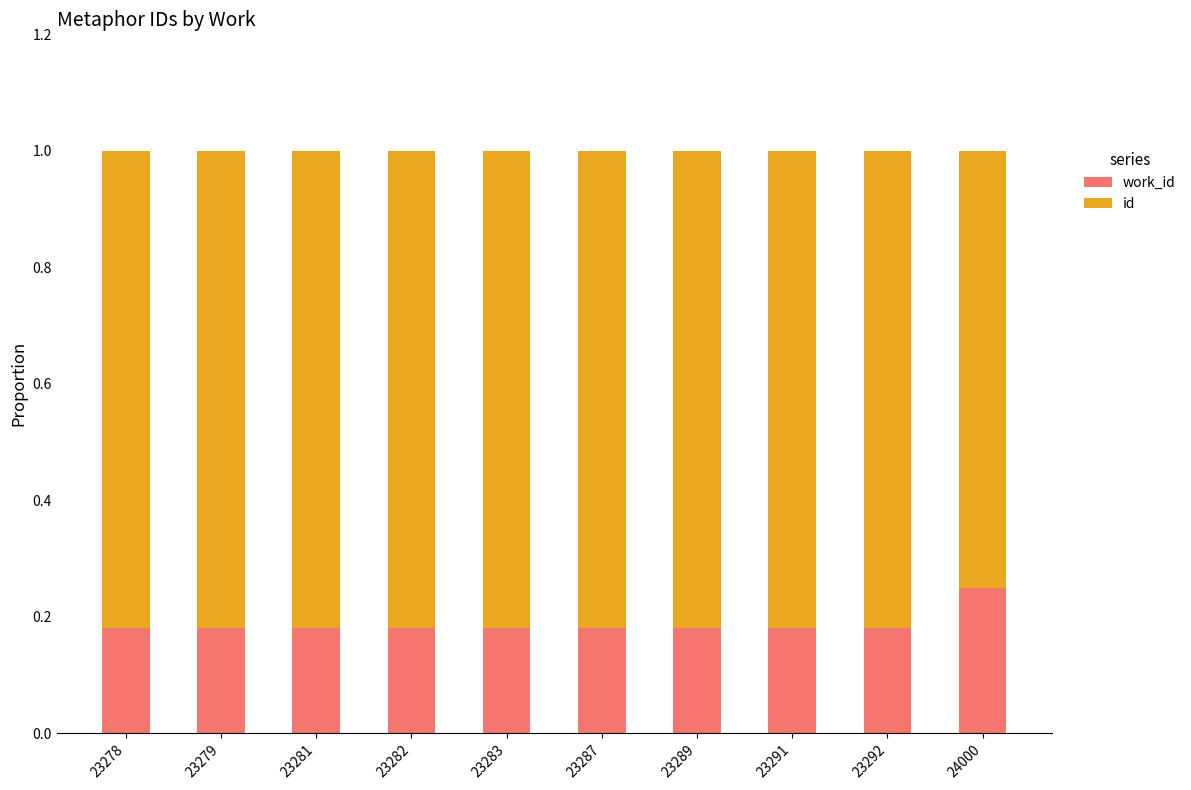

What is the total value across all series at 23289?

1.0